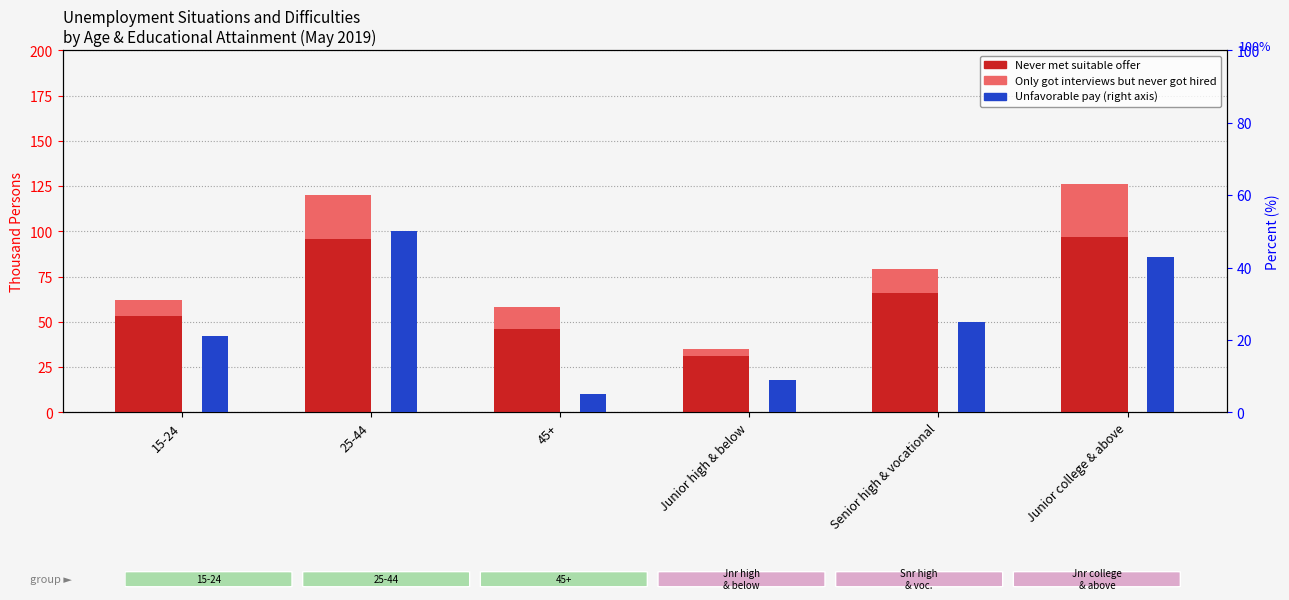

The Only got interviews but never got hired series shows 8 at 45+. True or false?

False